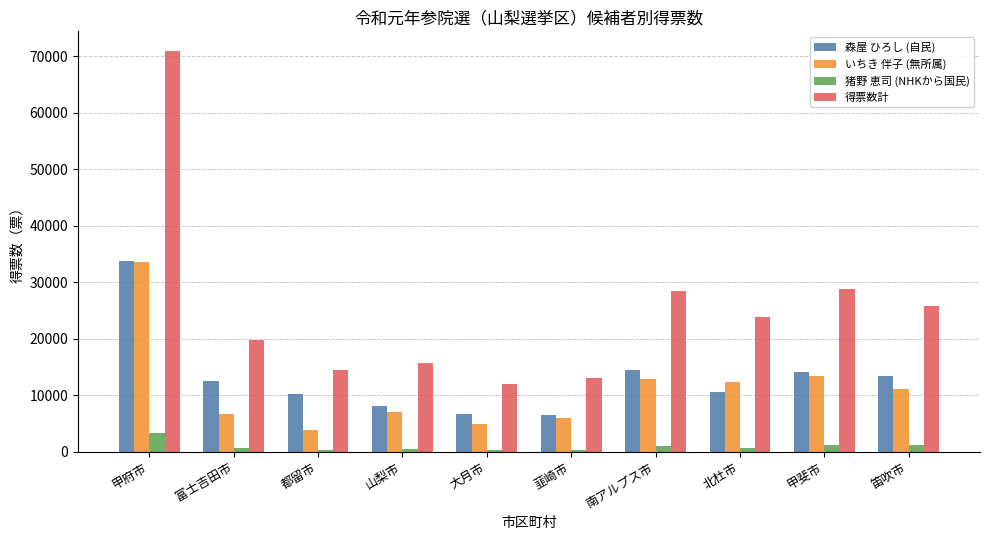

How many bars are there in each group?

4